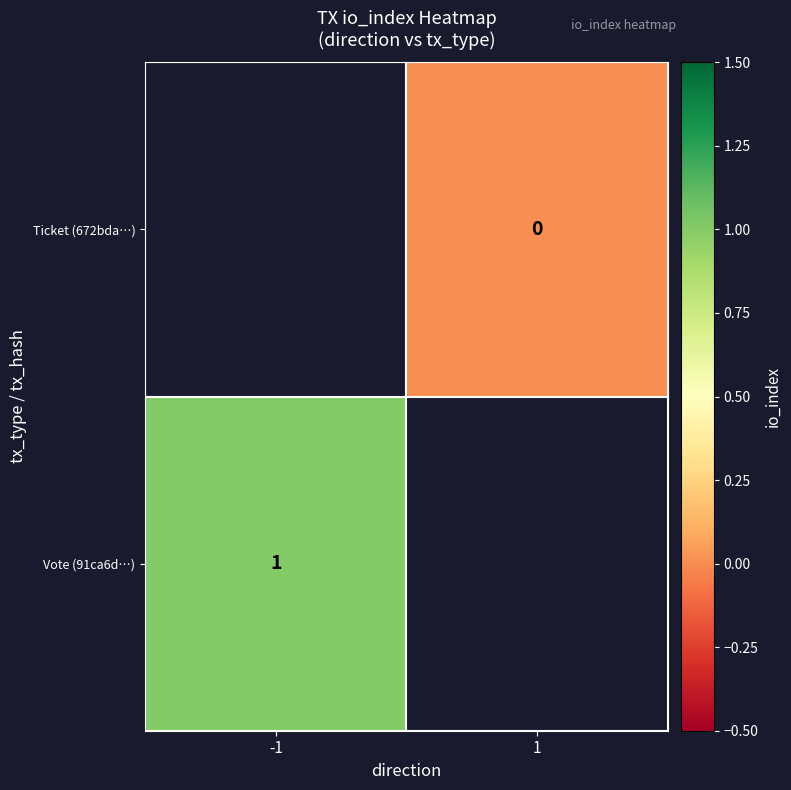

The value of Vote (91ca6d…) at -1 is 1. True or false?

True